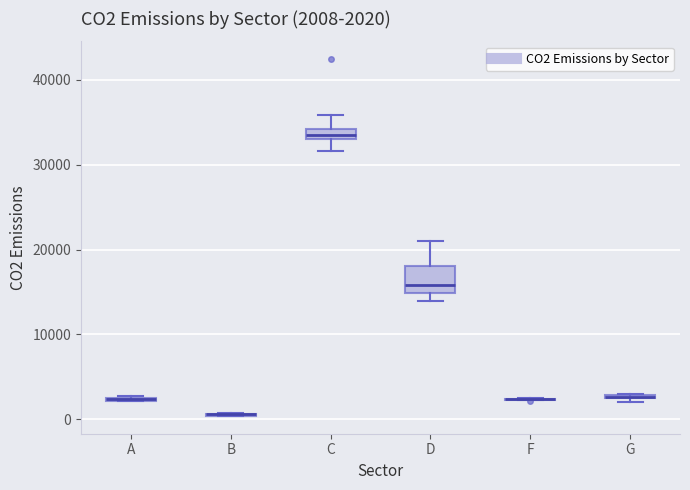

Which box is the tallest, from its lower edge to its upper edge?

D